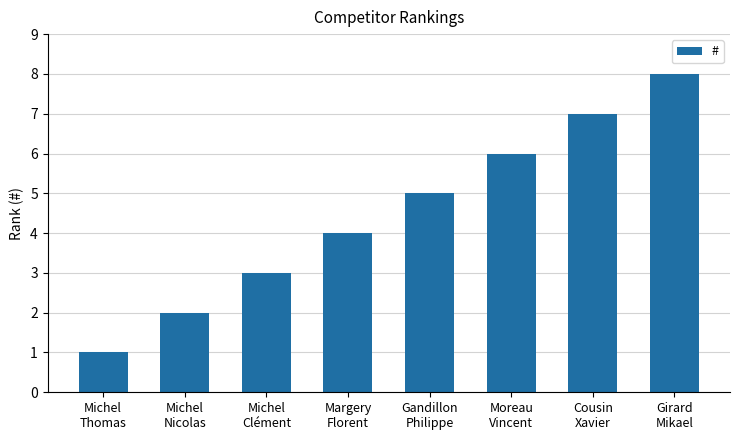

The chart shows a value of 5 at Cousin
Xavier. True or false?

False